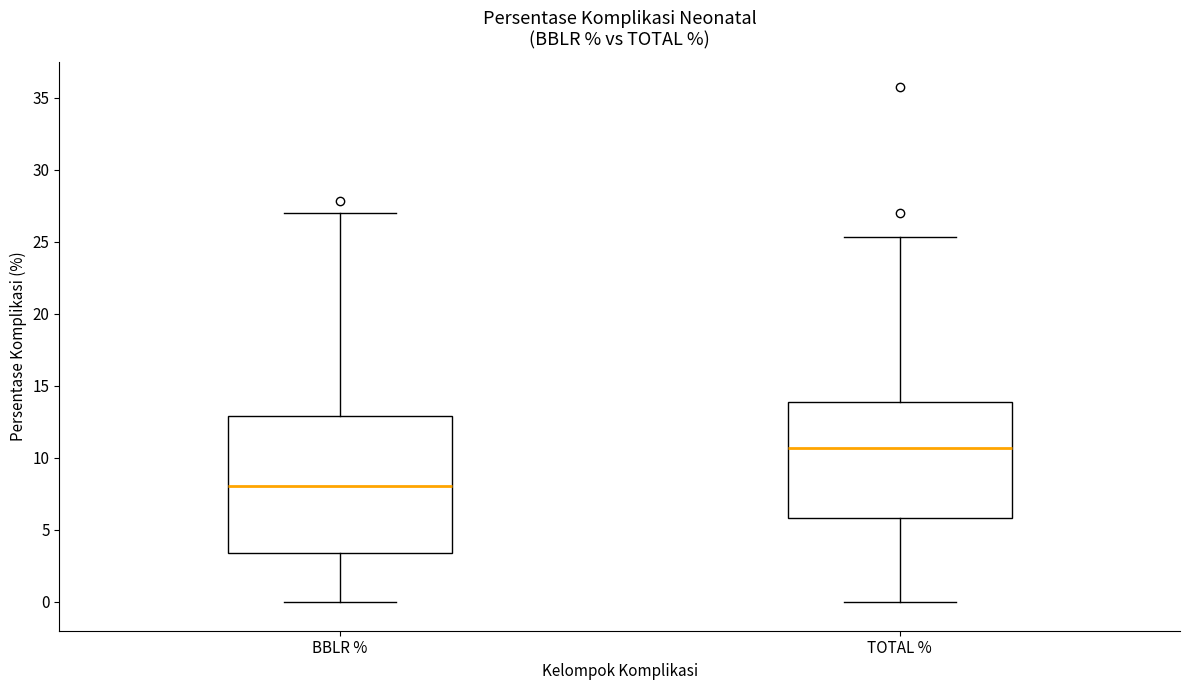

Where does the lower whisker of the box for BBLR % end on the y-axis? The values are not printed on the chart, so give them approximately, as read against the axis.

0.0